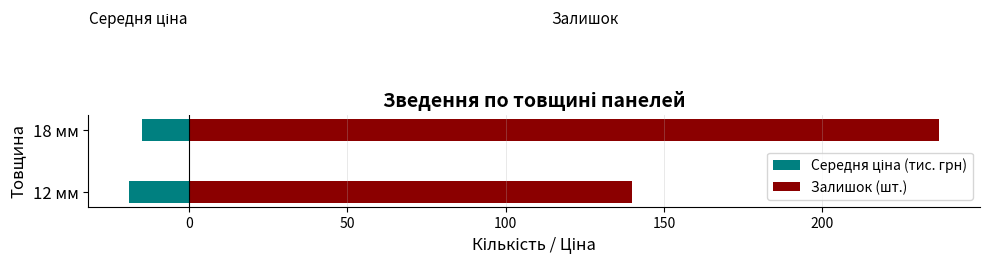

Is it true that Залишок (шт.) equals 237.0 at 18 мм?

True